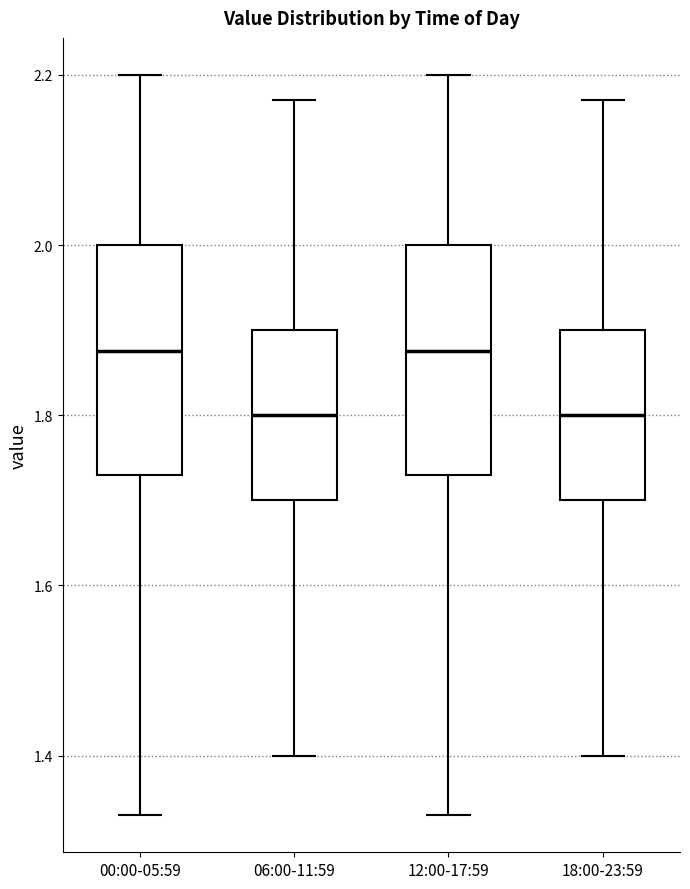

Reading left to right, transcribe this box plot: for each box, give where its median line is, the range the box spans, and where its two whiskers end, as read against the y-axis. The values are not printed on the chart, so give them approximately, as read against the axis.

00:00-05:59: median 1.88, box 1.74 to 2.00, whiskers 1.34 to 2.20
06:00-11:59: median 1.80, box 1.70 to 1.90, whiskers 1.40 to 2.18
12:00-17:59: median 1.88, box 1.74 to 2.00, whiskers 1.34 to 2.20
18:00-23:59: median 1.80, box 1.70 to 1.90, whiskers 1.40 to 2.18